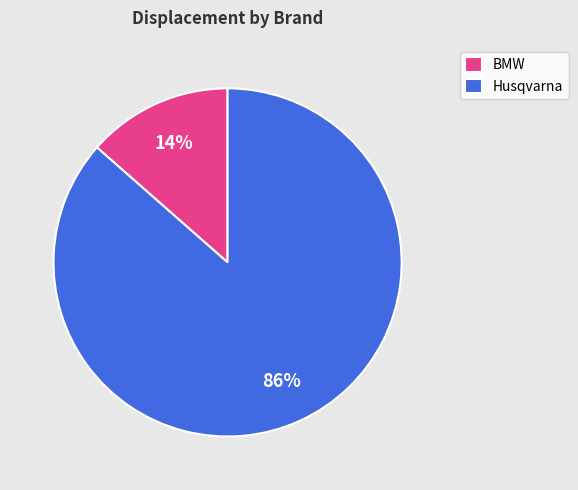

Do BMW and Husqvarna together represent more than half of the pie?

Yes